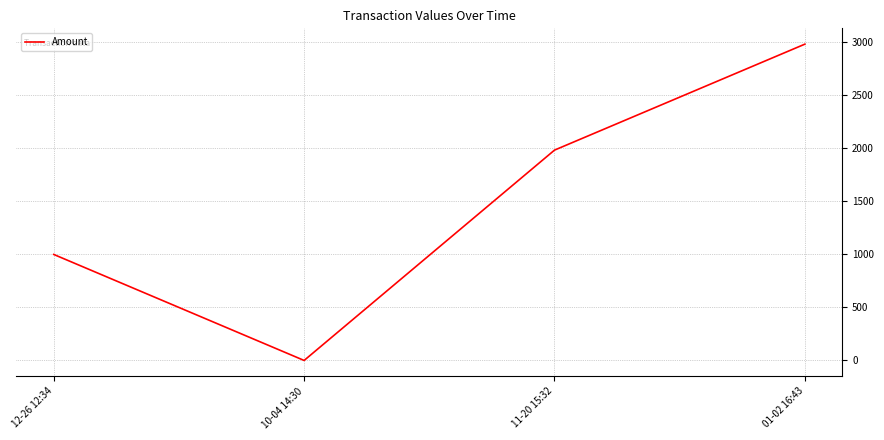

Is it true that the value at 01-02 16:43 is 2984.0?

True